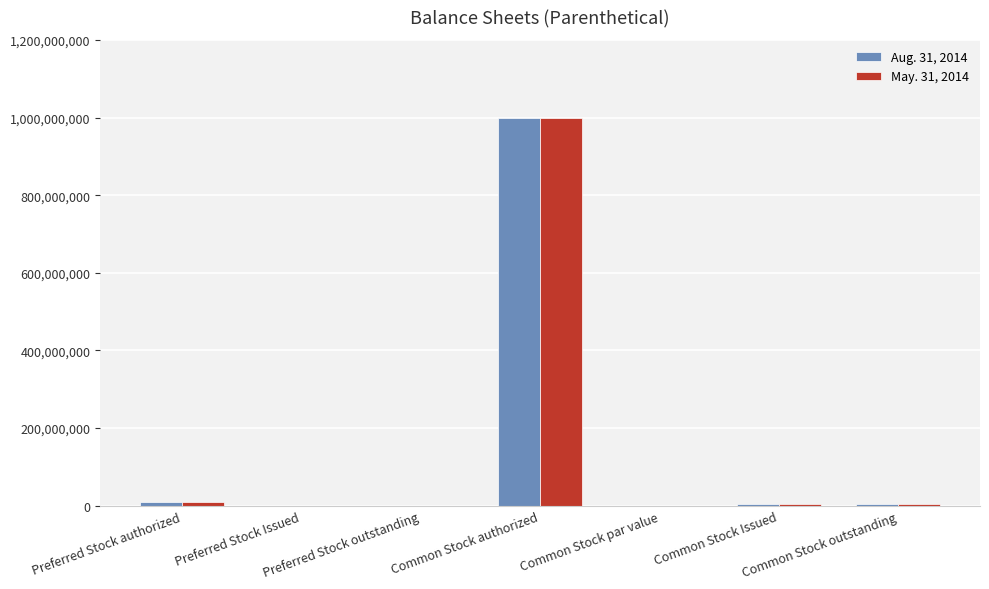

How many data points does each series have?

7